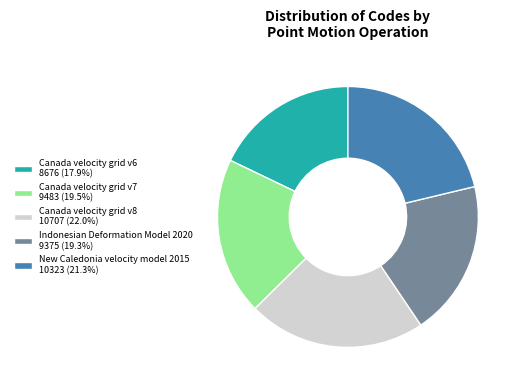

What is the smallest slice in the pie chart?

Canada velocity grid v6